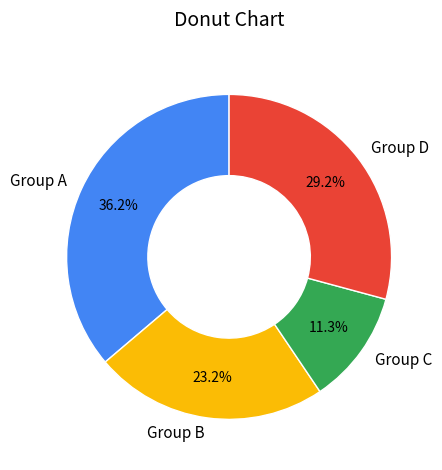

Approximately how many times larger is the value at Group C compared to Group B?

0.5